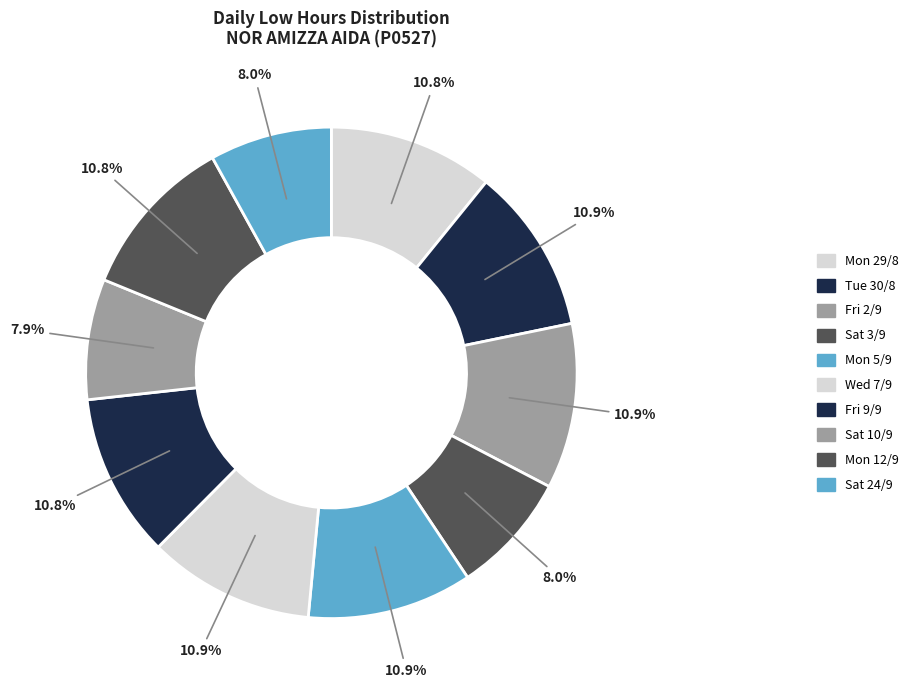

Is there a majority slice in this chart?

No